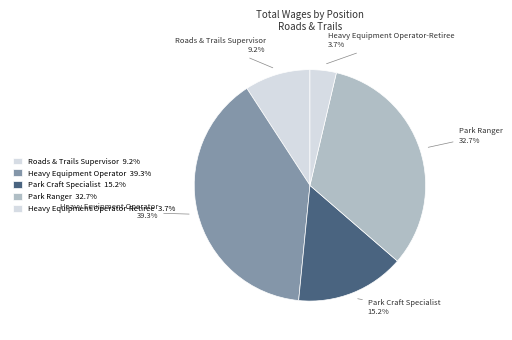

Is there a majority slice in this chart?

No